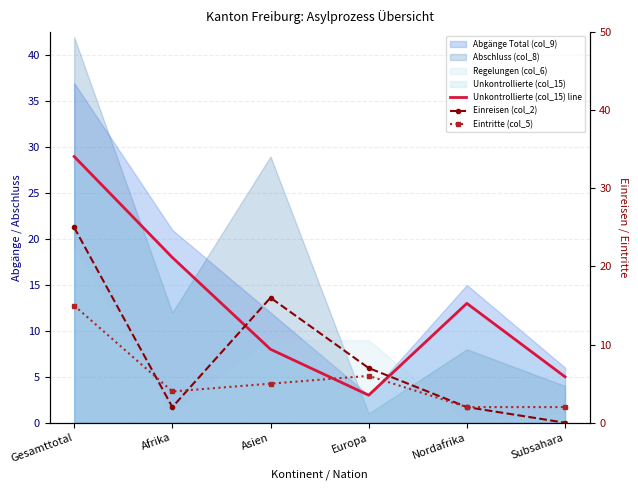

What is the label of the 3rd point from the left?

Asien